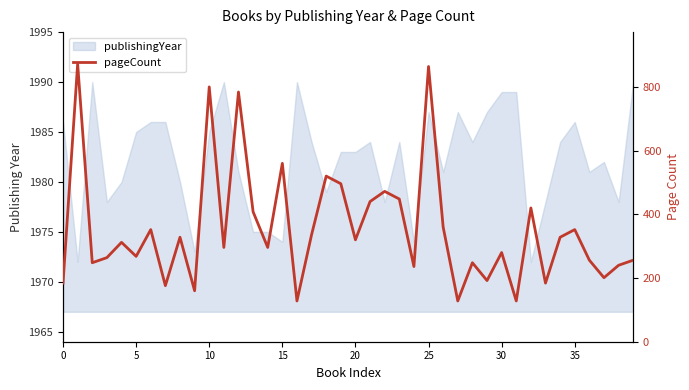

How many categories are shown in the chart?

40